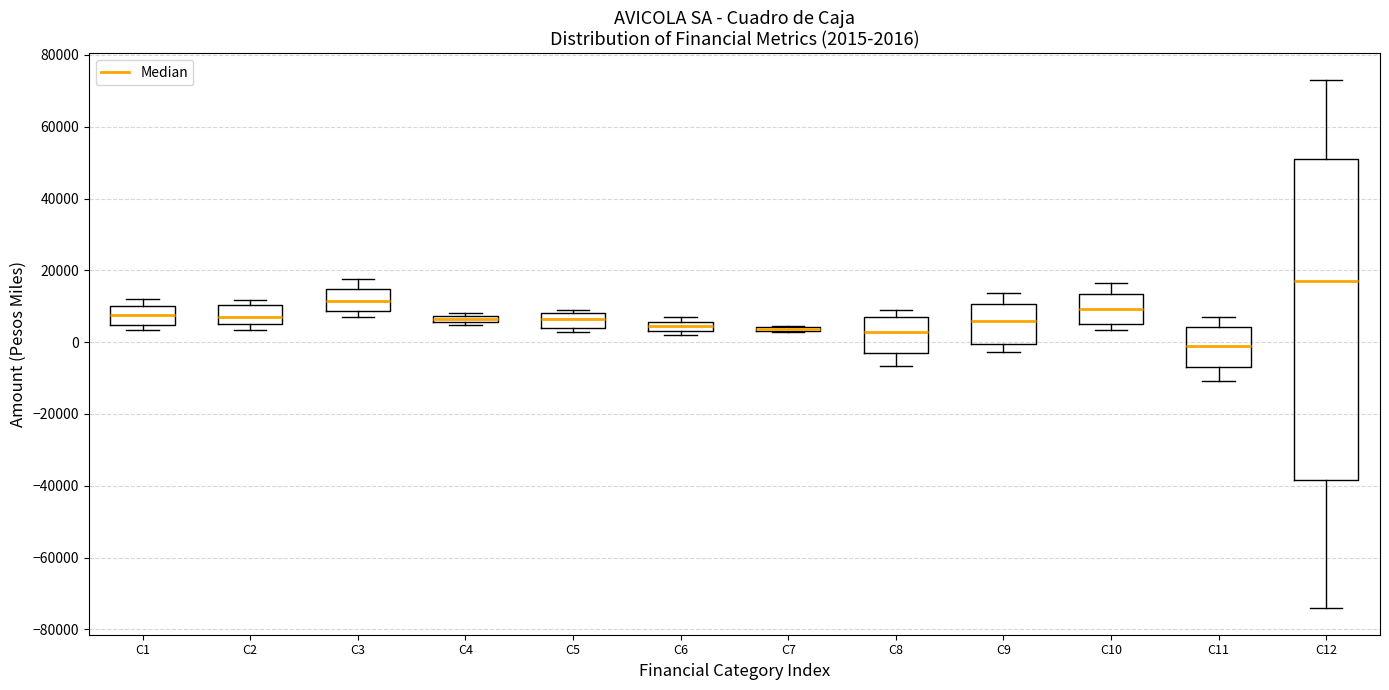

Comparing the boxes themselves (not the whiskers), which one is the tallest?

C12